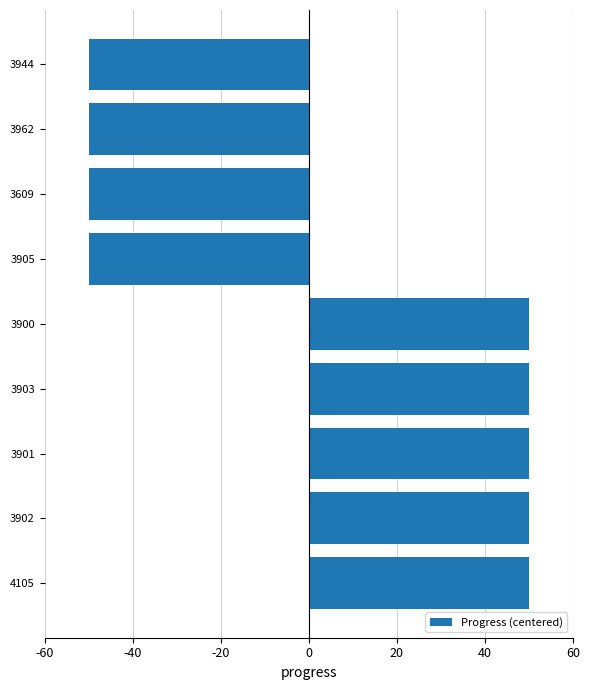

Reading bottom to top, extract all data points from this chart.

50	50	50	50	50	-50	-50	-50	-50